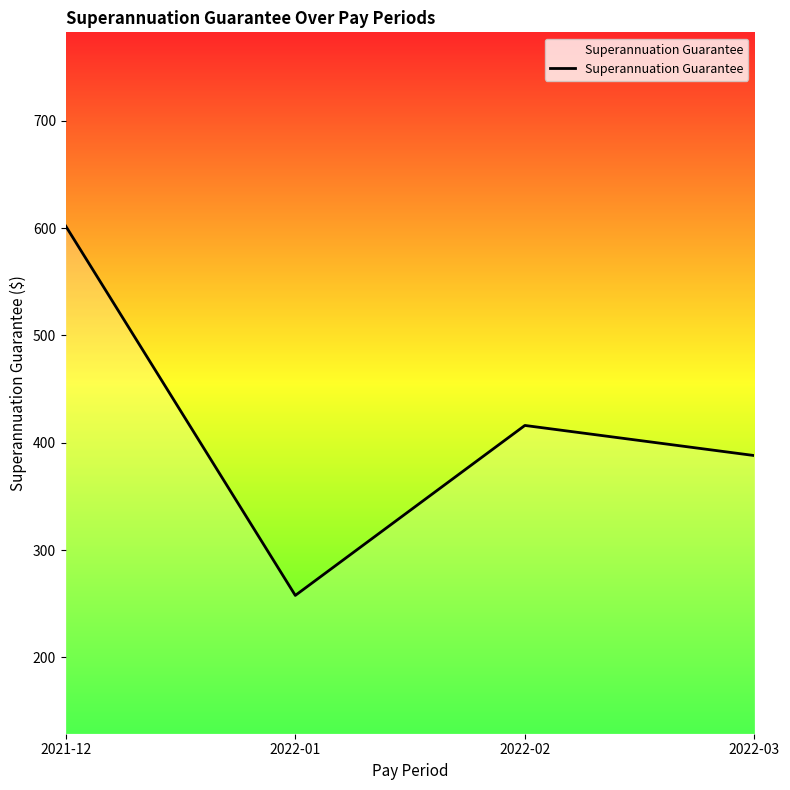

At which category does the chart reach its minimum across all series?

2022-01